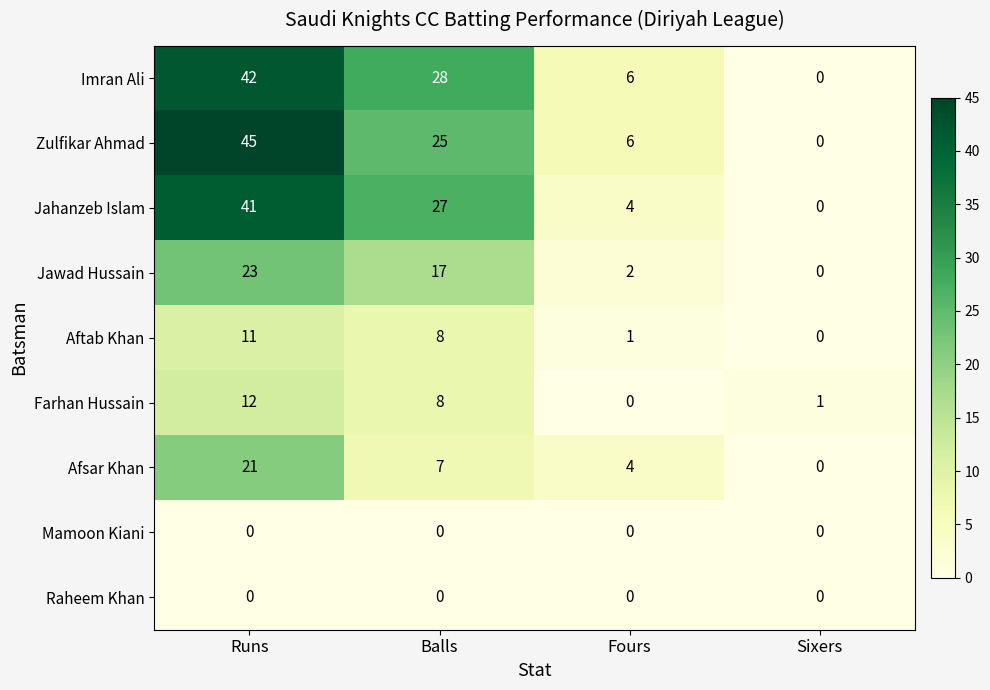

The Zulfikar Ahmad series shows 42 at Balls. True or false?

False